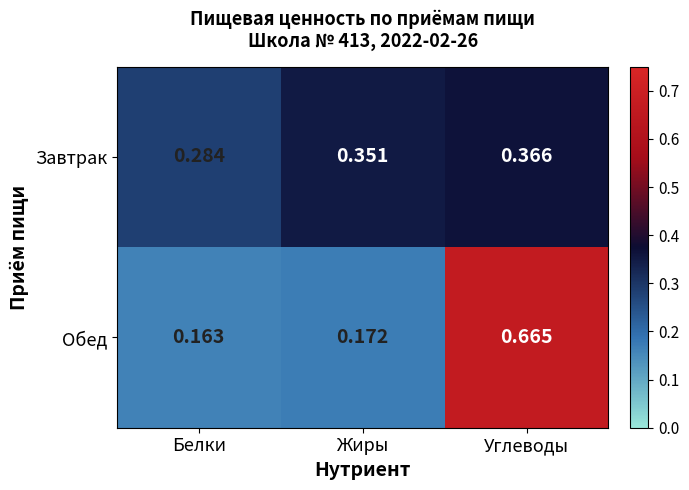

Which category has the highest value across all series?

Углеводы